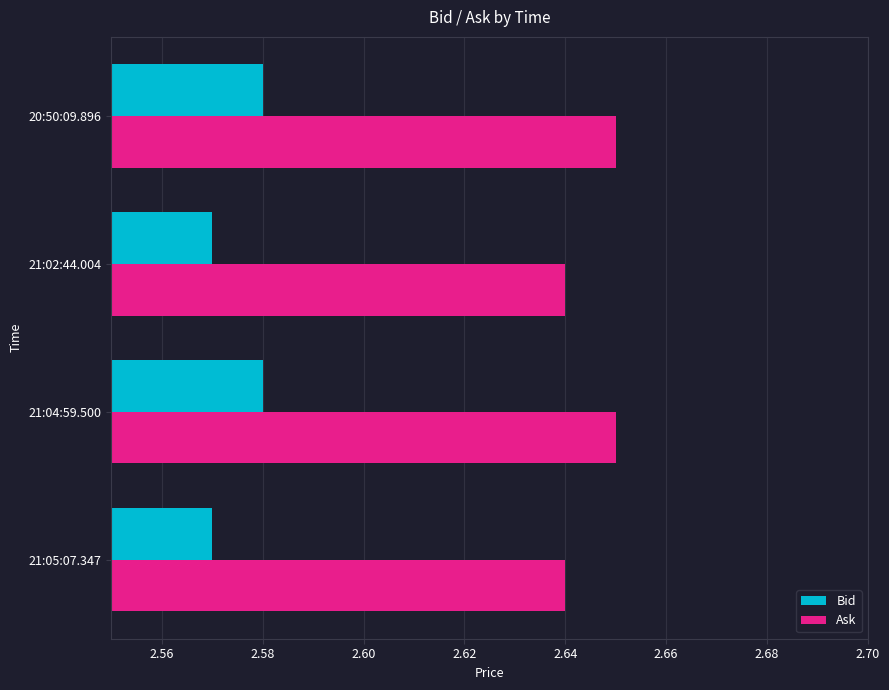

The Ask series shows 4.5 at 21:04:59.500. True or false?

False